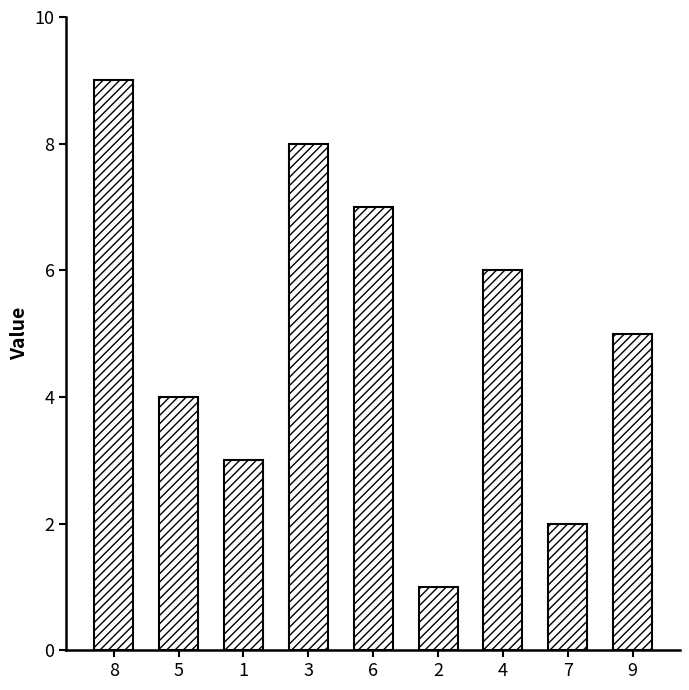

What position from the right is 7?

2